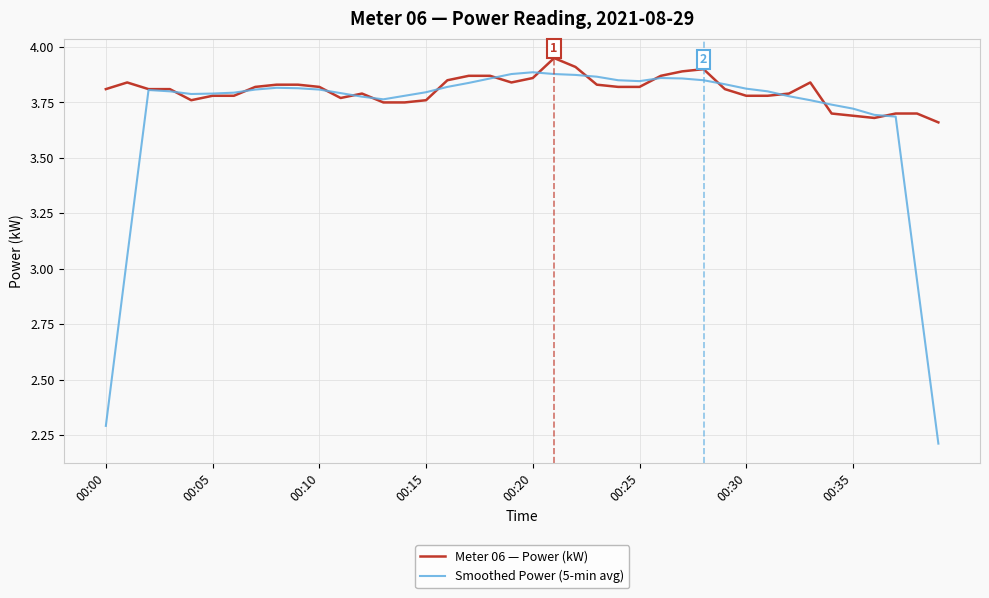

Which series has the widest spread of values?

Smoothed Power (5-min avg)